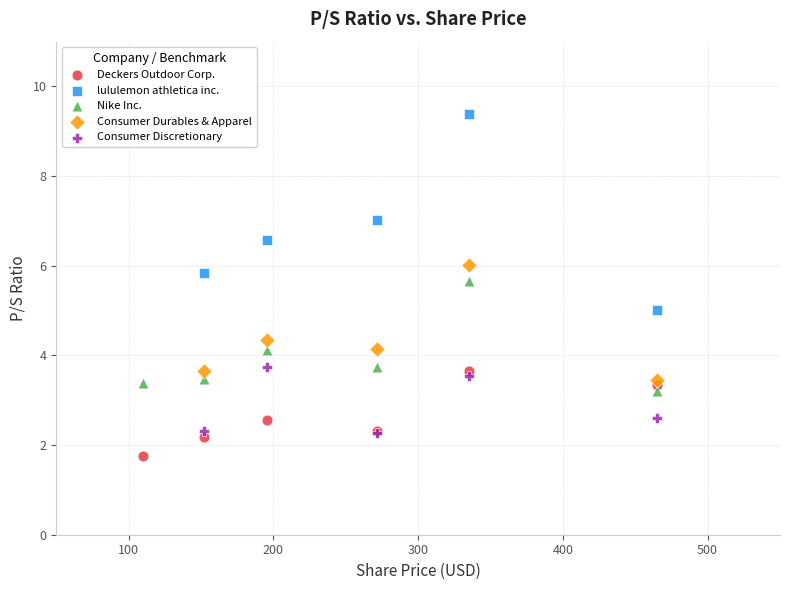

Which series contains the highest Y value?

lululemon athletica inc.